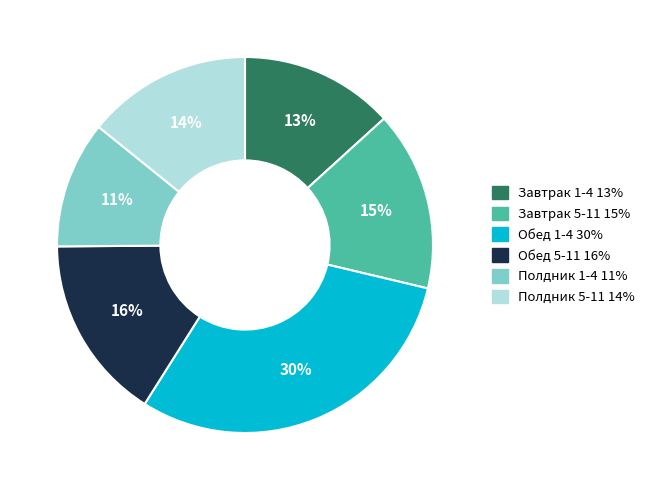

How many slices are in this pie chart?

6